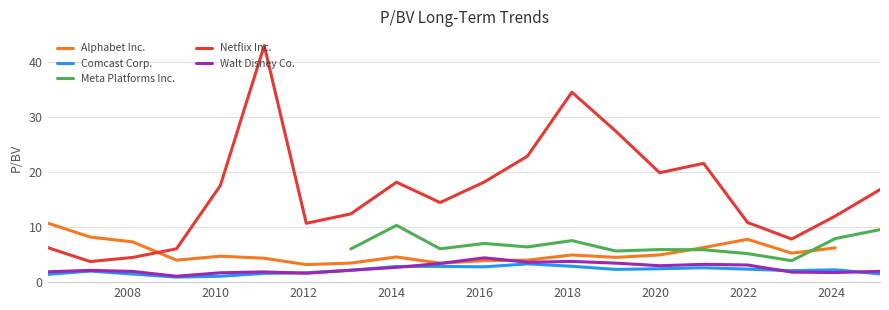

True or false: Netflix Inc. and Walt Disney Co. cross at least once.

False